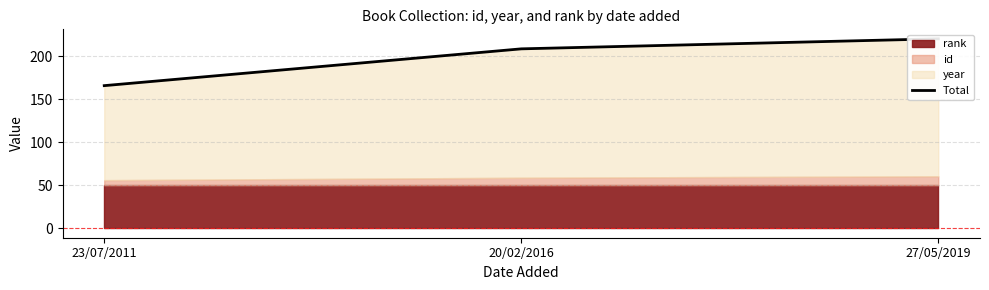

List the labels in order of value, smallest first.

23/07/2011, 20/02/2016, 27/05/2019